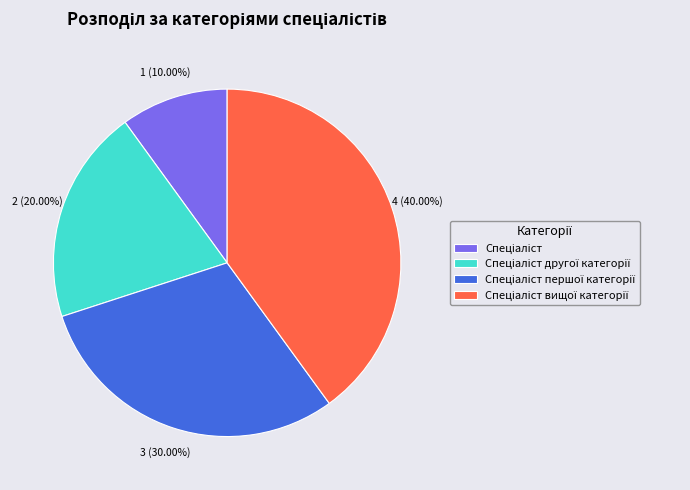

Does any single category account for the majority?

No